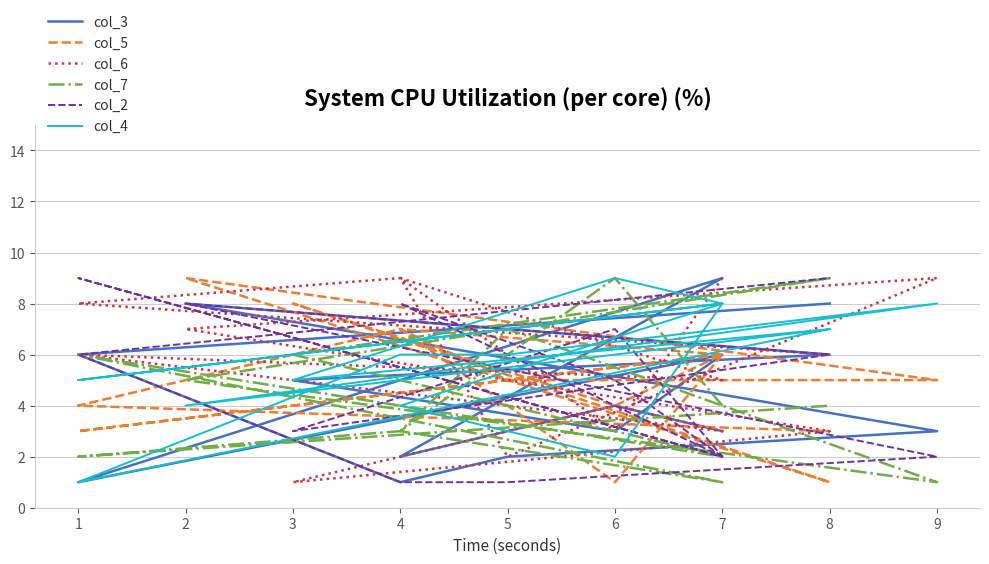

At 3, list the series in order from largest to smallest.

col_5, col_7, col_3, col_4, col_2, col_6